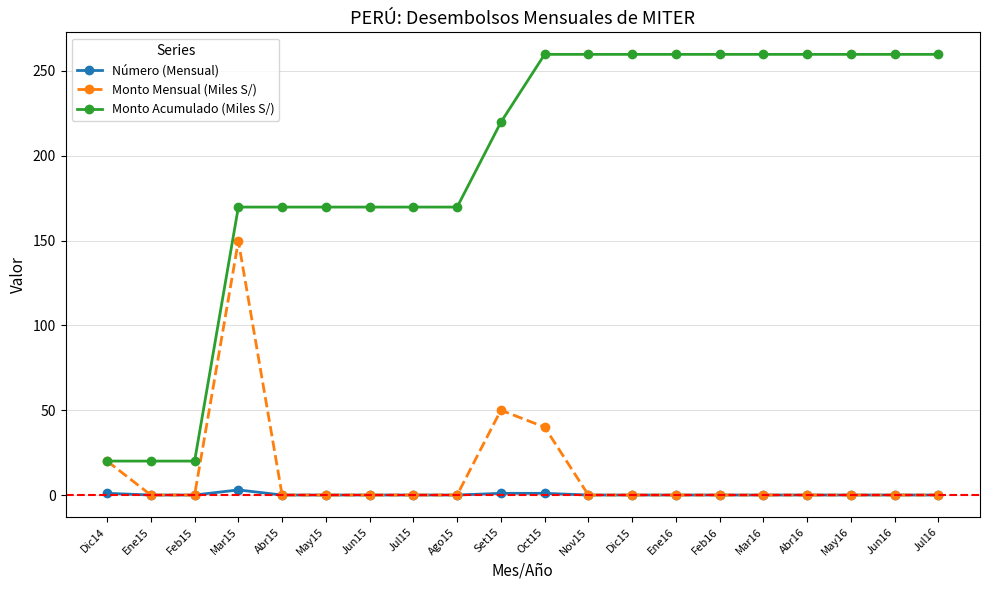

True or false: Número (Mensual) and Monto Acumulado (Miles S/) cross at least once.

False